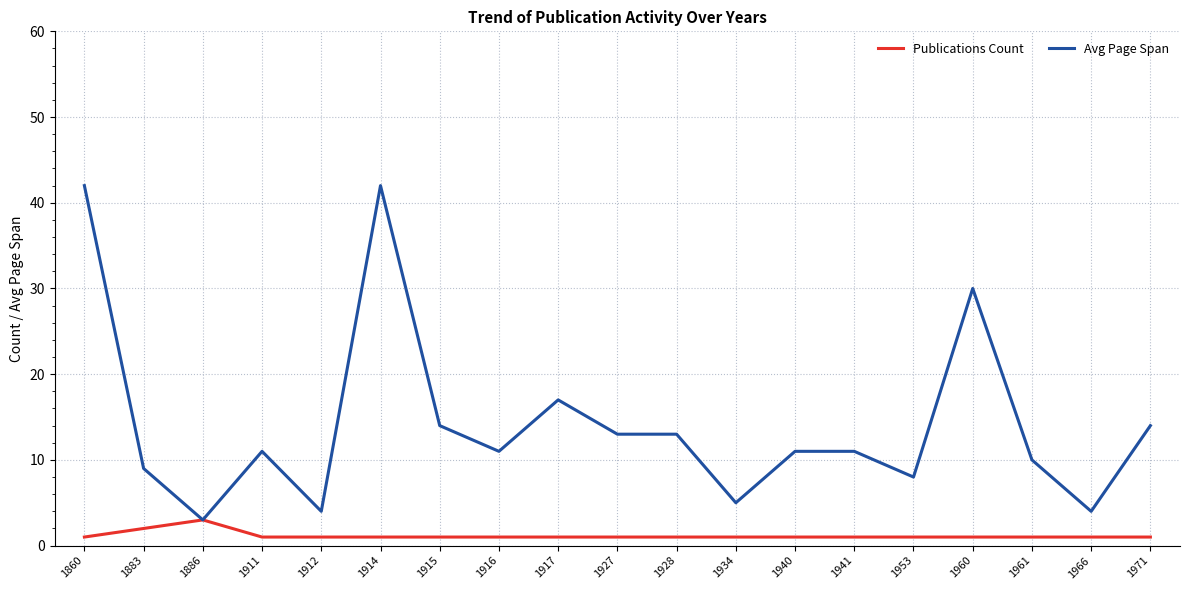

Is the value of Avg Page Span at 1966 greater than the value of Publications Count at 1917?

Yes